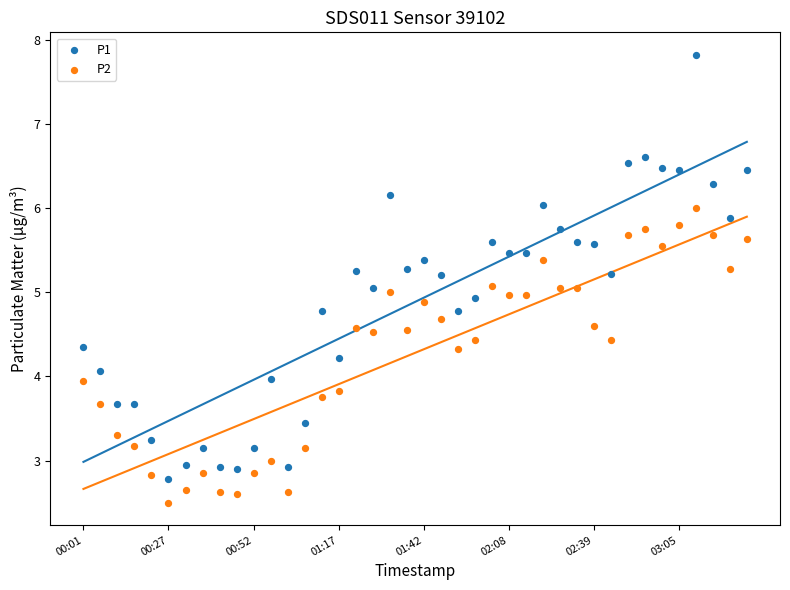

Across all data points, what is the range of Y values (max minus min)?

5.3